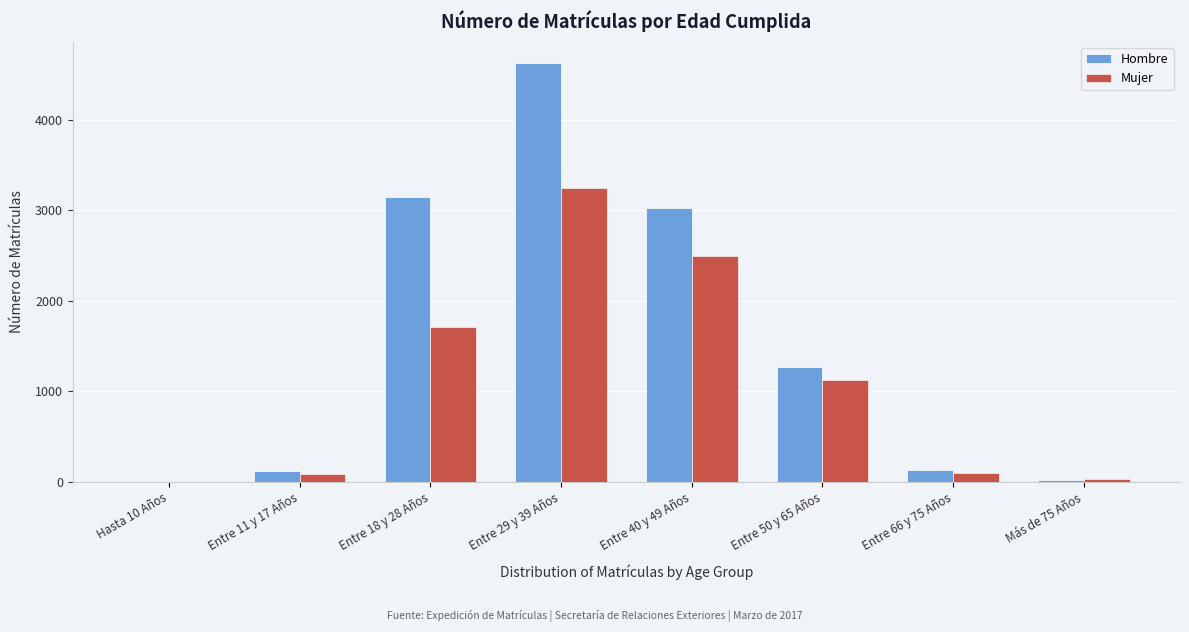

Is the value of Hombre at Entre 50 y 65 Años greater than the value of Mujer at Entre 11 y 17 Años?

Yes